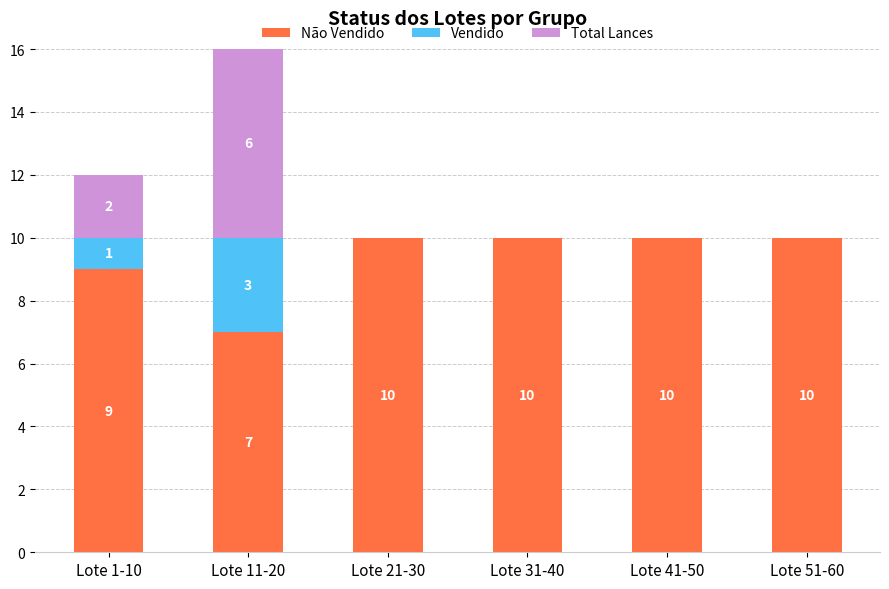

Does the chart contain stacked bars?

Yes